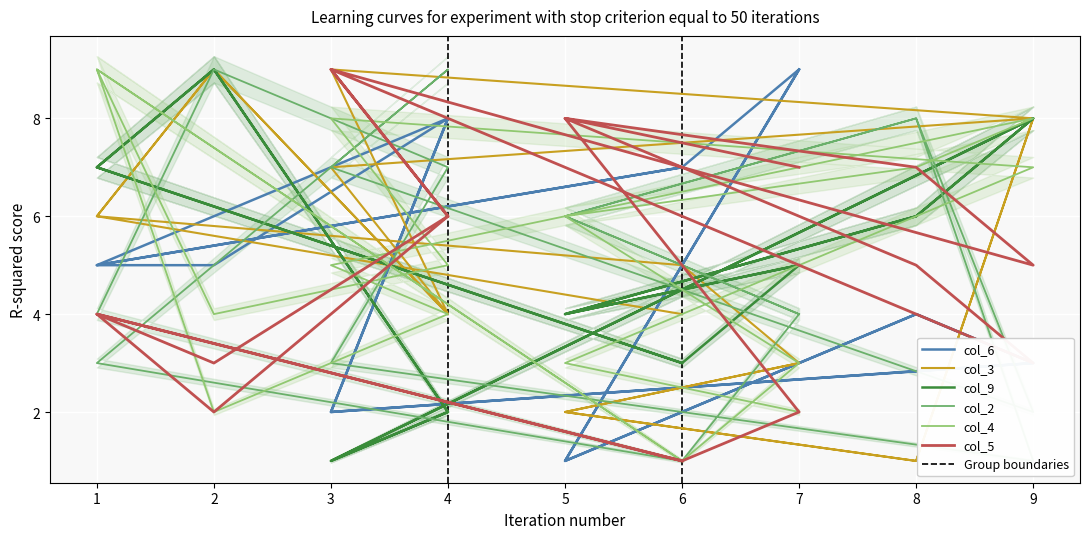

The col_2 series shows 1 at 6. True or false?

False